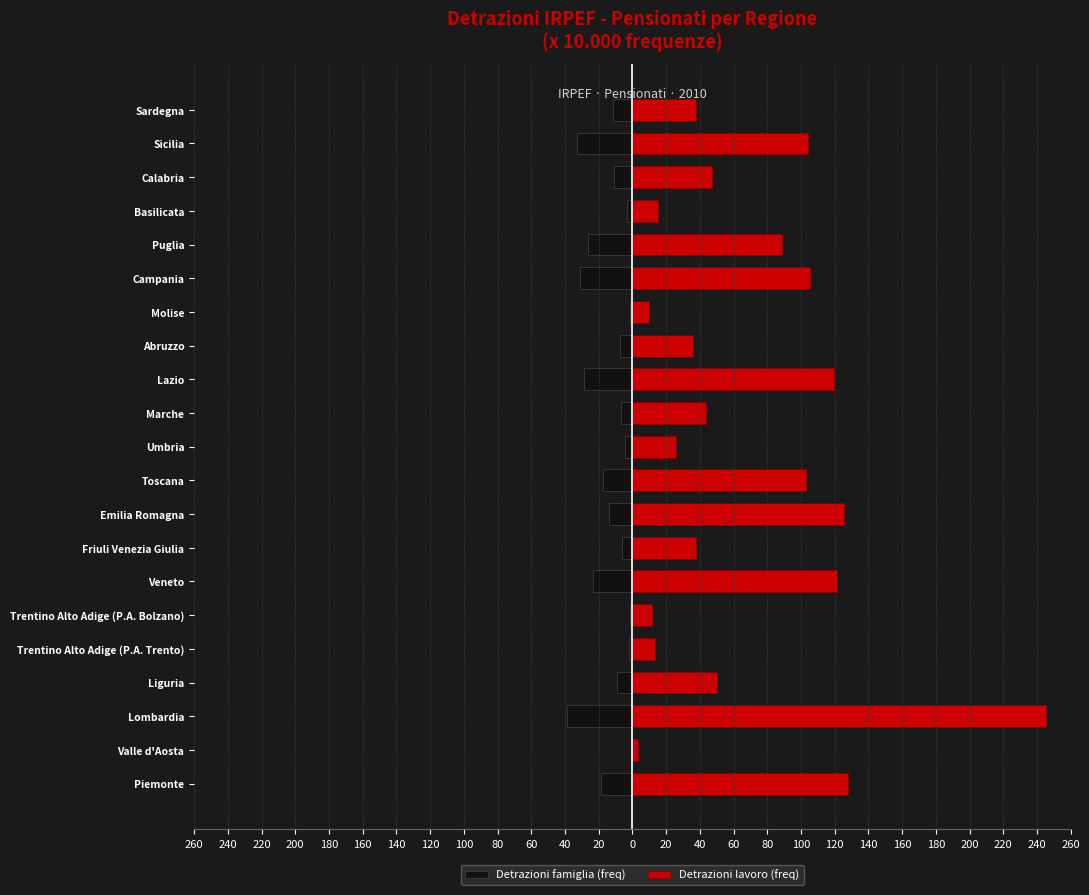

Which series has the largest total across all categories?

Detrazioni lavoro (freq)